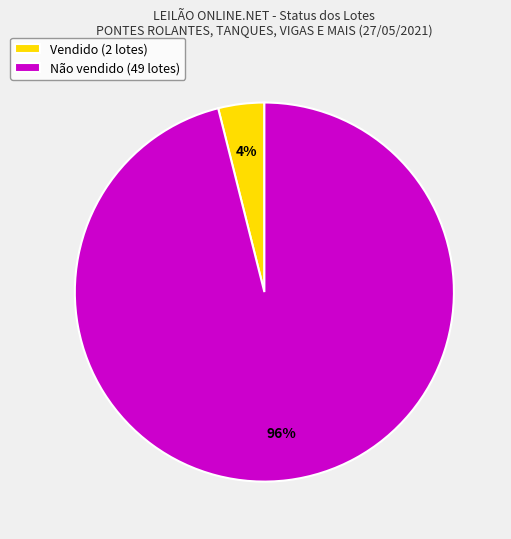

What is the majority slice?

Não vendido